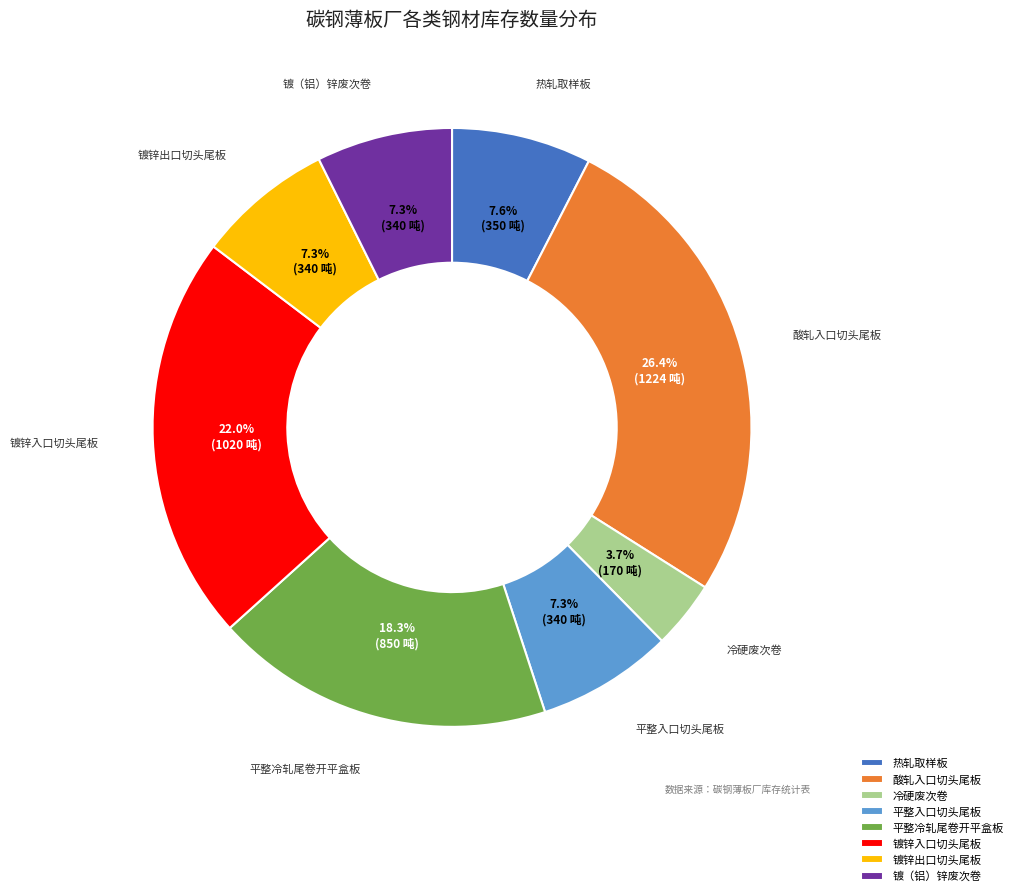

How many segments does this pie chart have?

8